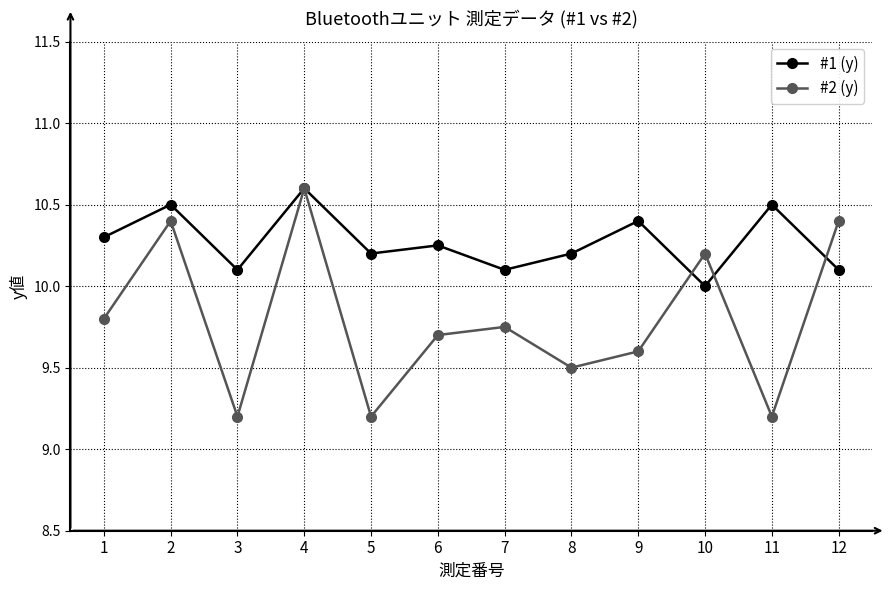

Does the chart have visible grid lines?

Yes